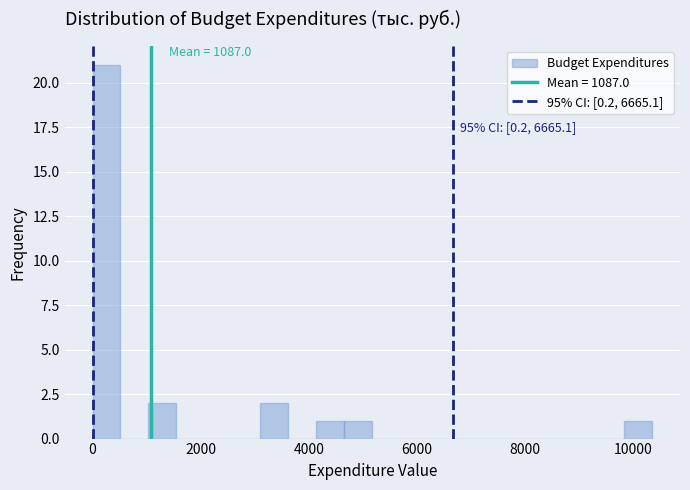

Read against the x-axis, roughly where is the centre of the tallest bar?

200